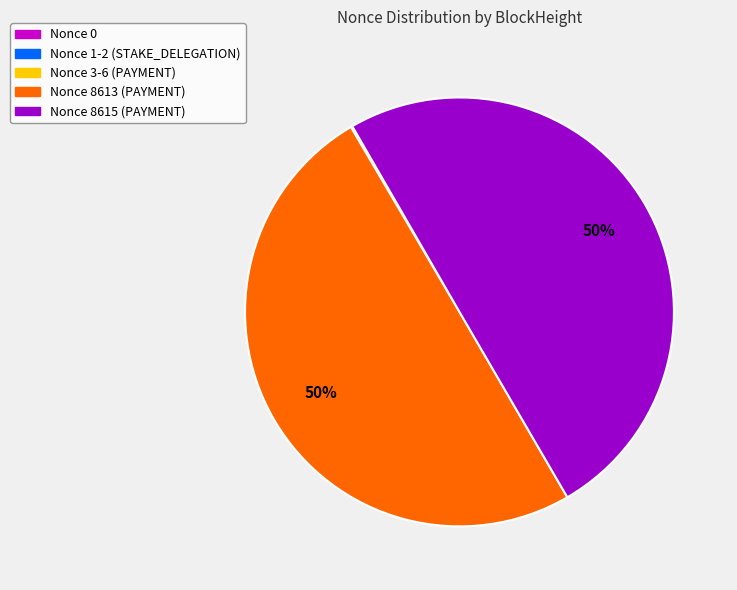

To the nearest percent, what portion does Nonce 8615 (PAYMENT) represent?

50%